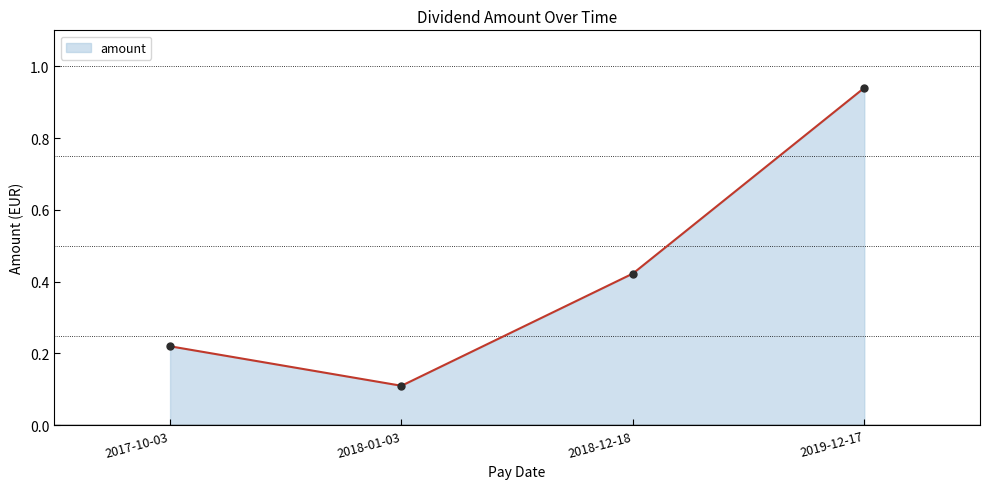

Between 2018-12-18 and 2017-10-03, which is larger?

2018-12-18